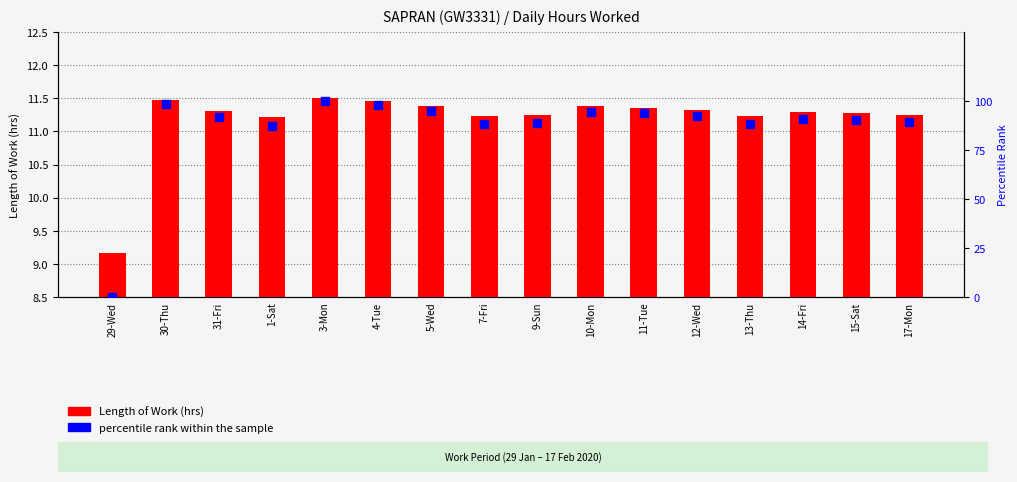

Which series has the widest spread of Y values?

percentile rank within the sample